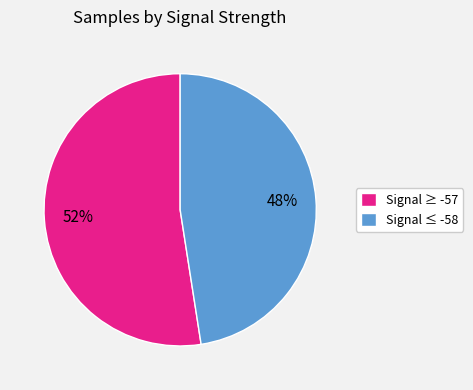

To the nearest percent, what portion does Signal ≥ -57 represent?

52%